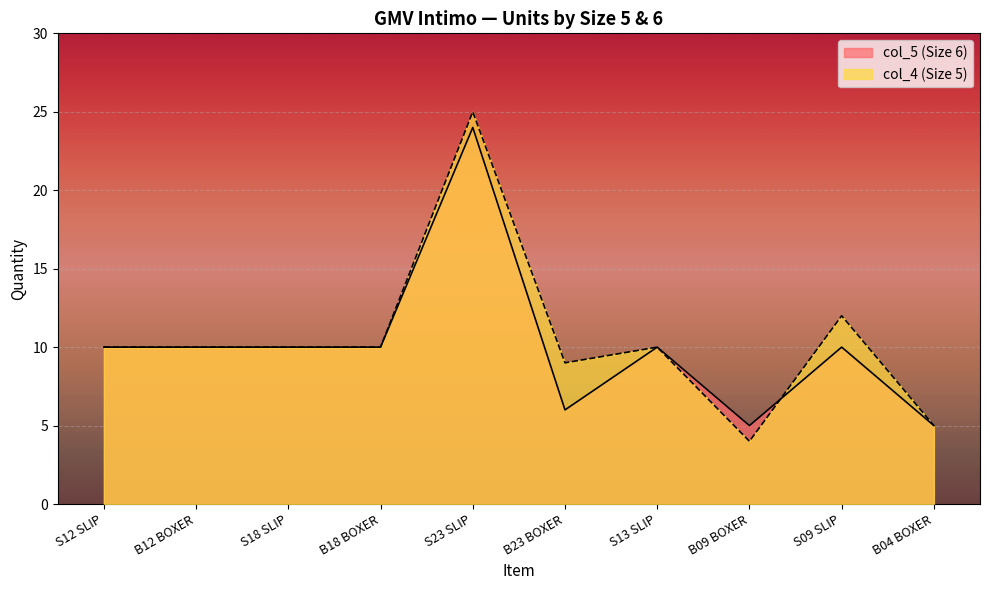

At B18 BOXER, list the series in order from smallest to largest.

col_5 (Size 6), col_4 (Size 5)